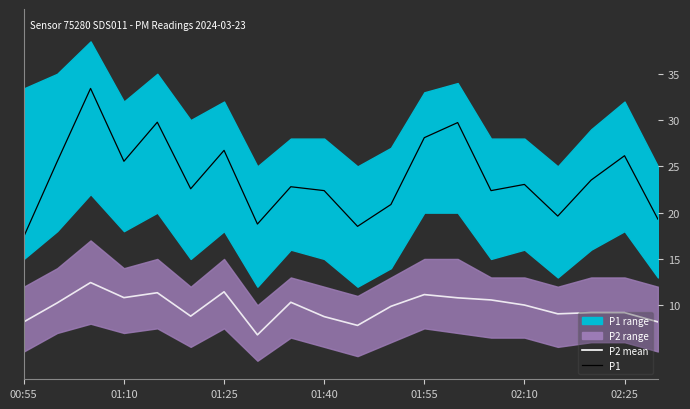

Rank the series at 01:25 from highest to lowest value.

P1, P2 mean